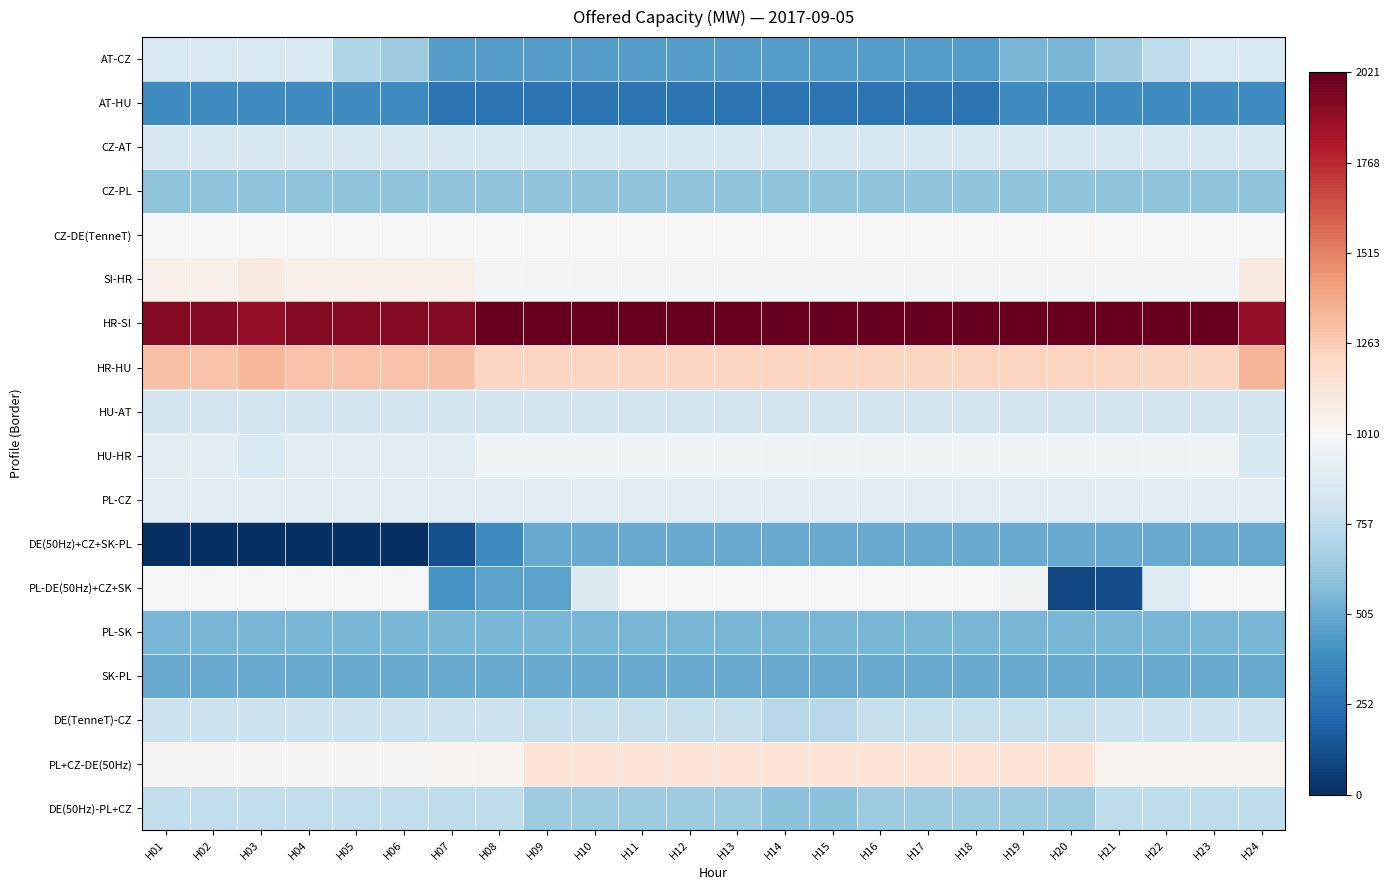

At how many categories does at least one series exceed 0?

24